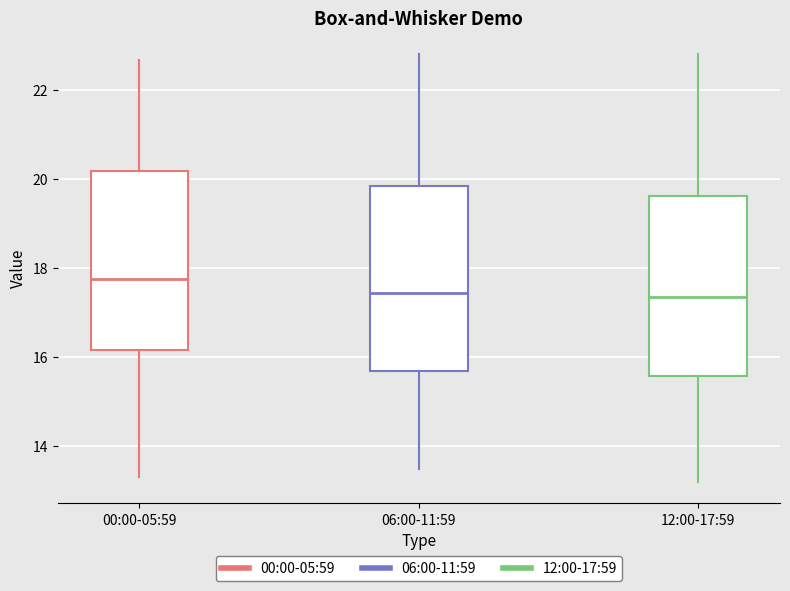

Reading left to right, read every box against the y-axis: the position of its median line, the range the box covers, and the ends of its whiskers. The values are not printed on the chart, so give them approximately, as read against the axis.

00:00-05:59: median 17.8, box 16.2 to 20.2, whiskers 13.4 to 22.6
06:00-11:59: median 17.4, box 15.8 to 19.8, whiskers 13.6 to 22.8
12:00-17:59: median 17.4, box 15.6 to 19.6, whiskers 13.2 to 22.8